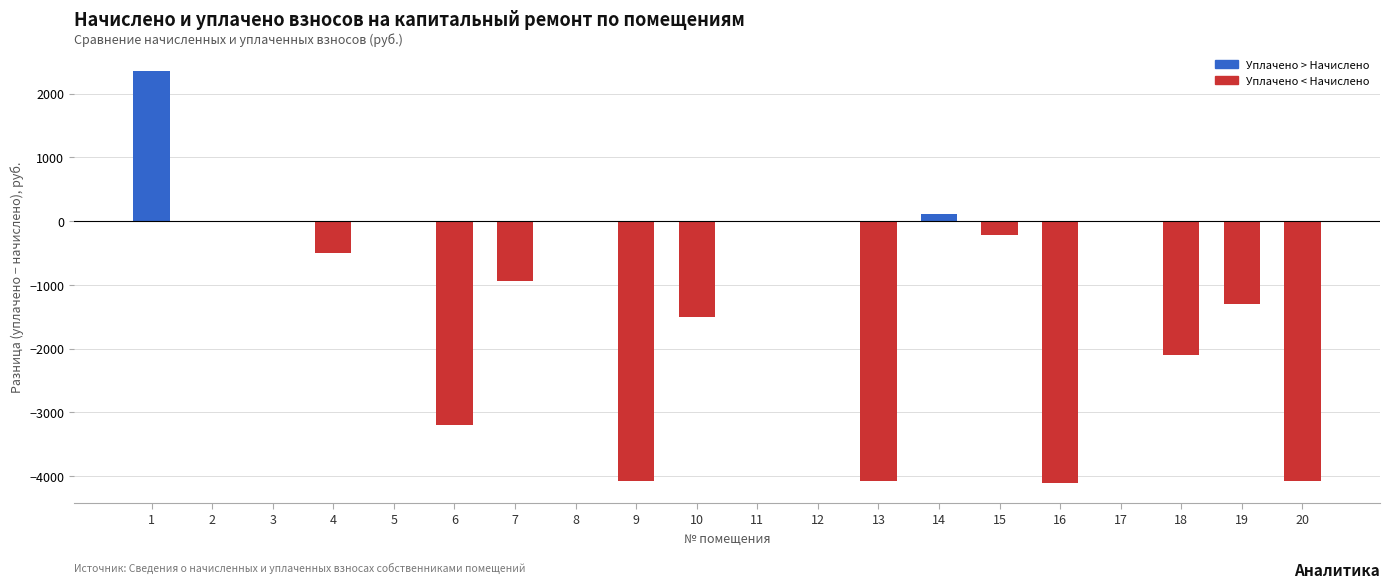

How many distinct data groups are displayed?

1